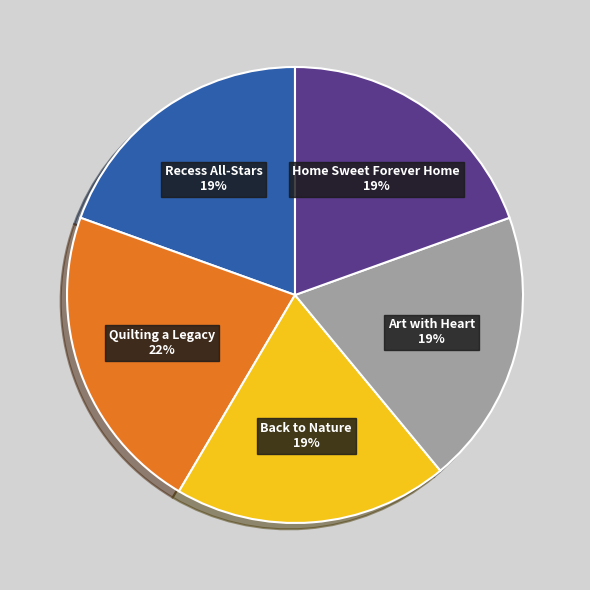

Count the number of slices in the pie.

5